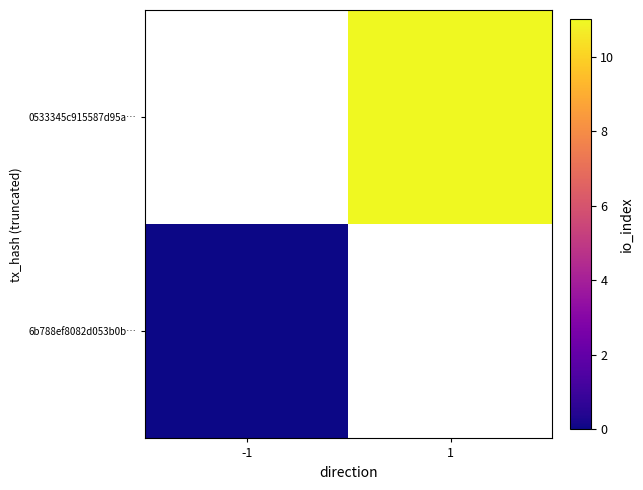

Rank the series at -1 from lowest to highest value.

6b788ef8082d053b0b…, 0533345c915587d95a…